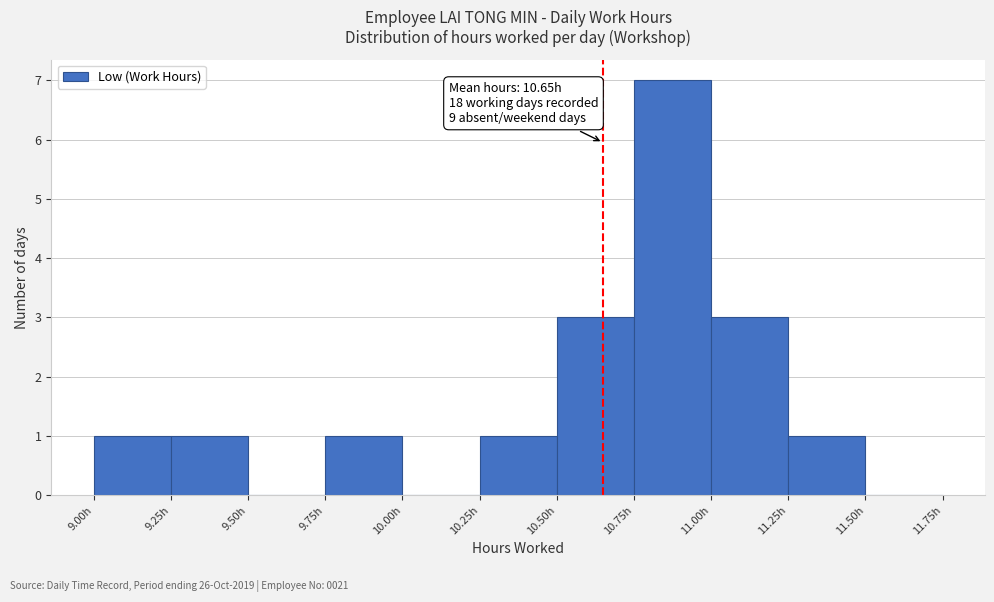

Which range on the x-axis has the tallest bar?

10.75 to 11.00